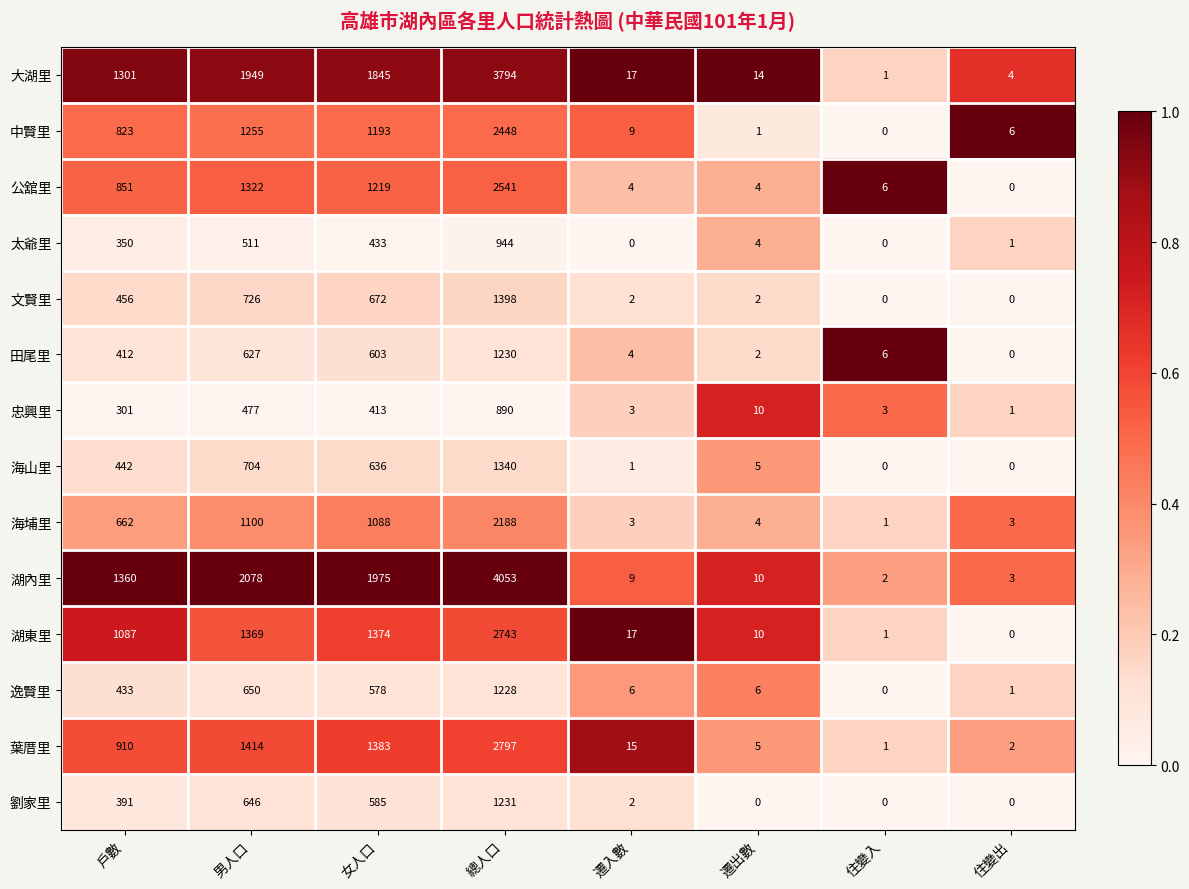

What is the sum of the 逸賢里 values at 住變入 and 總人口?

1228